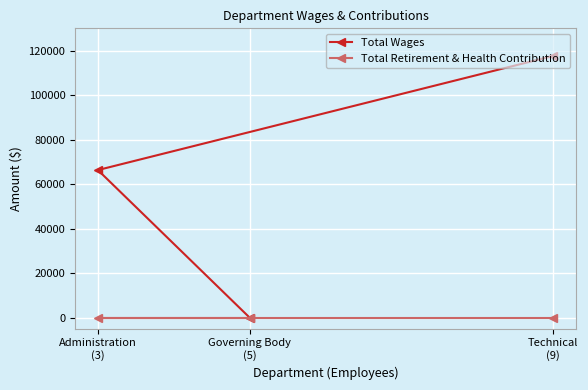

Which category has the highest value across all series?

Technical
(9)